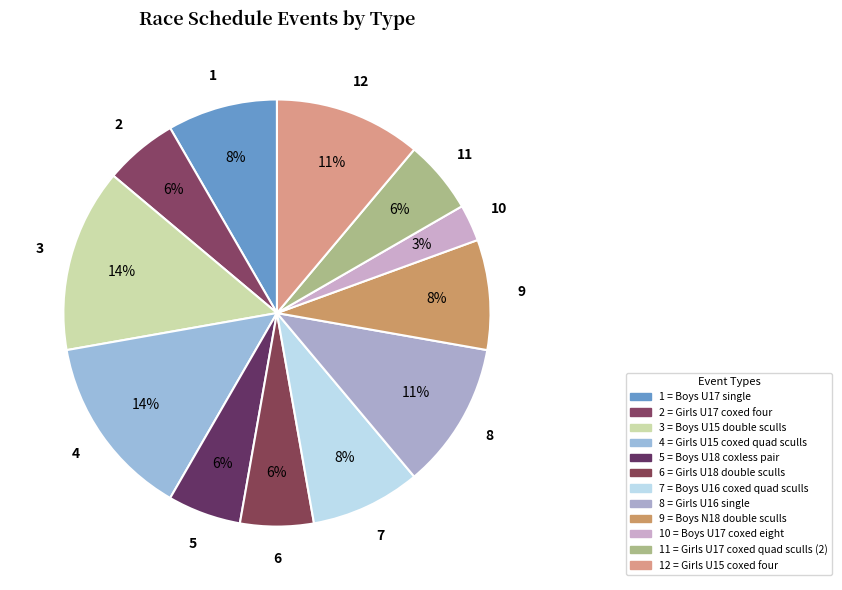

Count the number of slices in the pie.

12